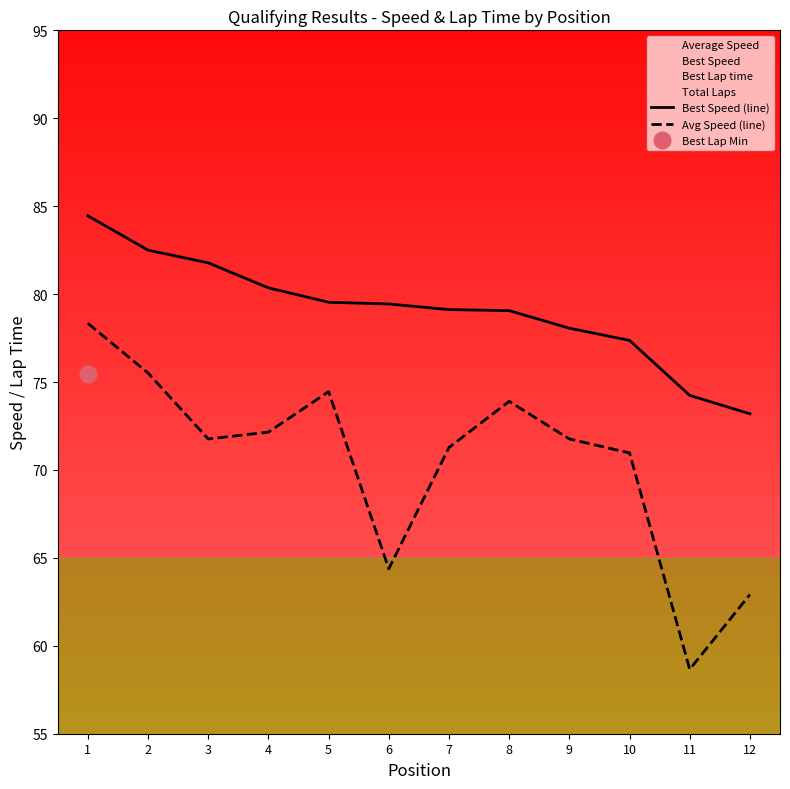

What is the value of the Best Speed (line) point at the 6th from the left?

79.4